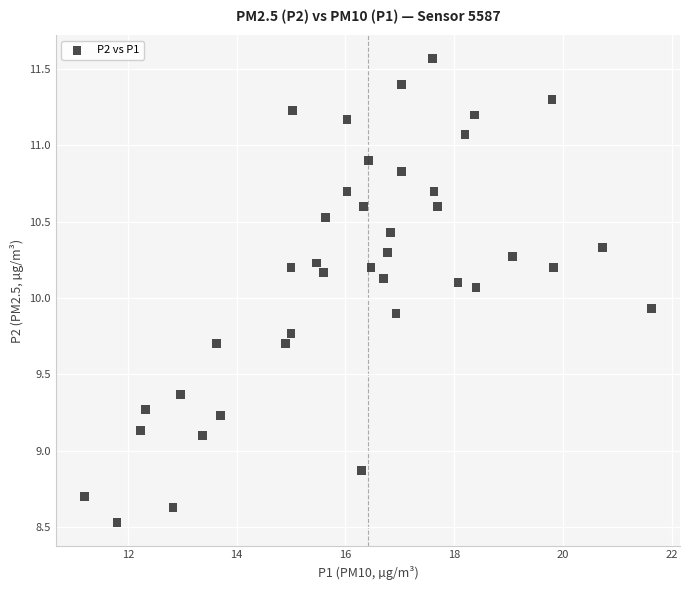

What is the range of X values (max minus min)?

10.4